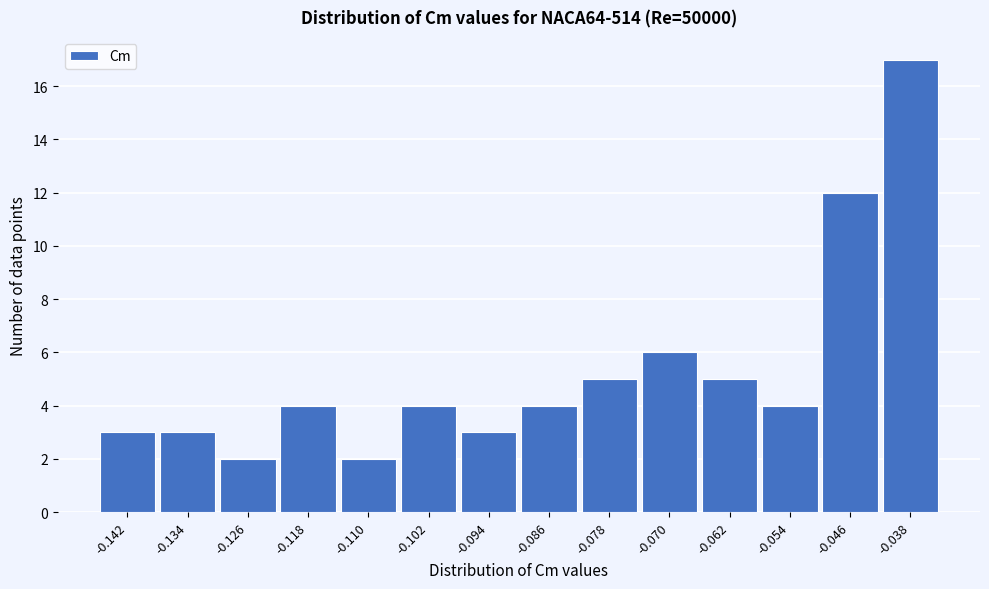

Reading left to right, extract all data points from this chart.

3	3	2	4	2	4	3	4	5	6	5	4	12	17